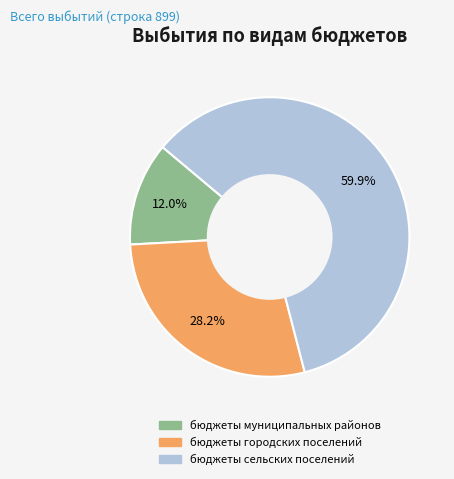

Is there a majority slice in this chart?

Yes